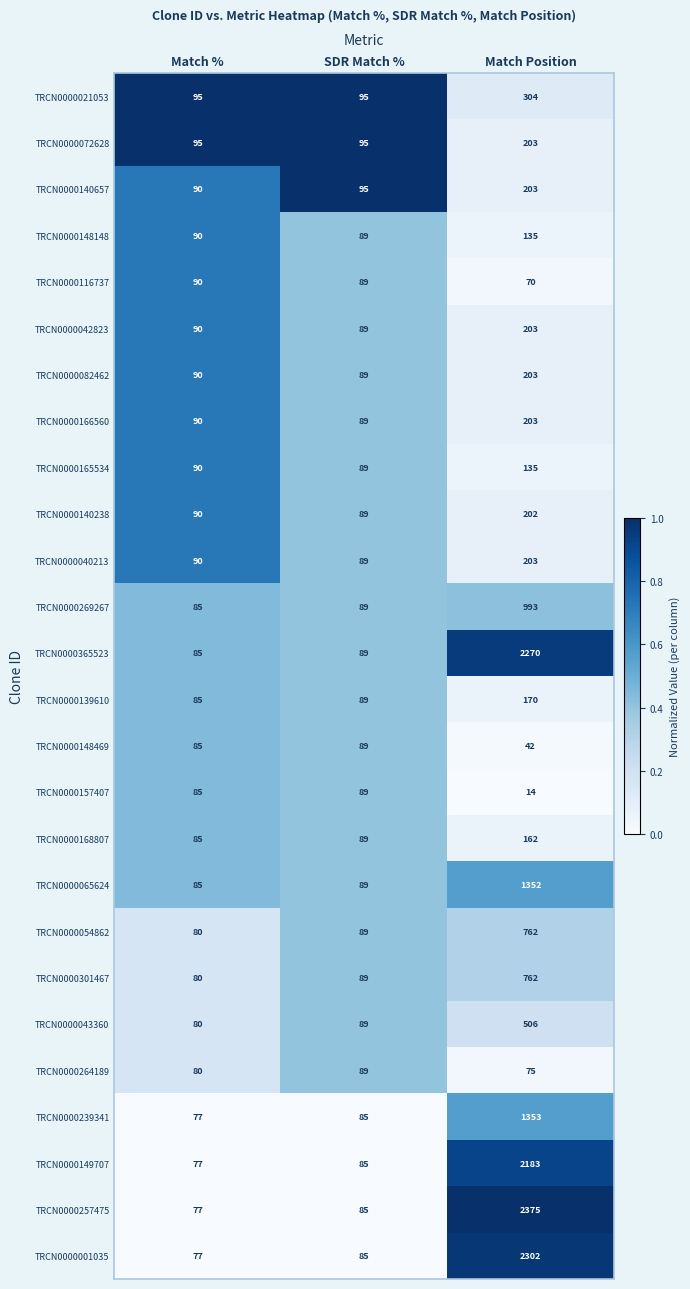

At which category is the sum across all series the highest?

Match Position